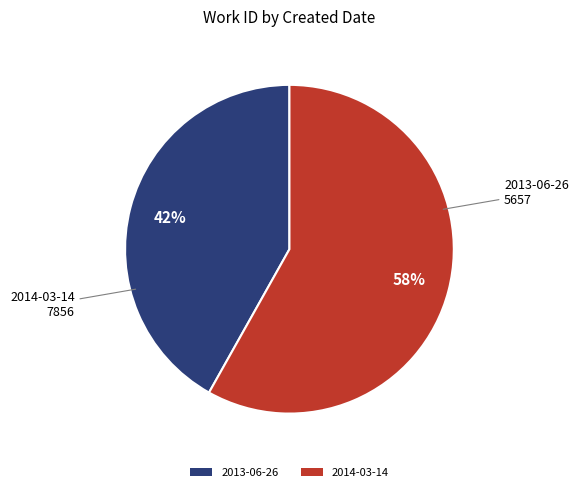

Is the sum of 2014-03-14 and 2013-06-26 greater than half?

Yes